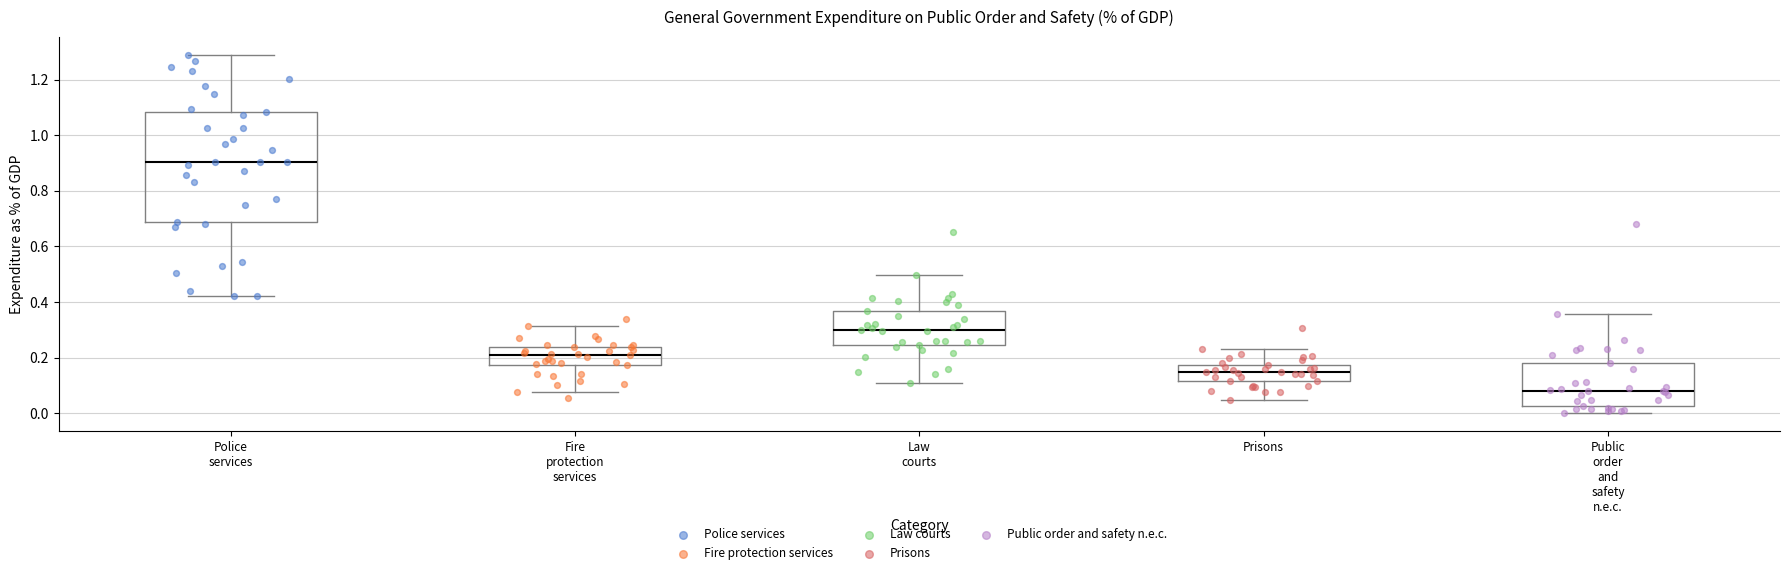

Which box has the highest median line?

Police services